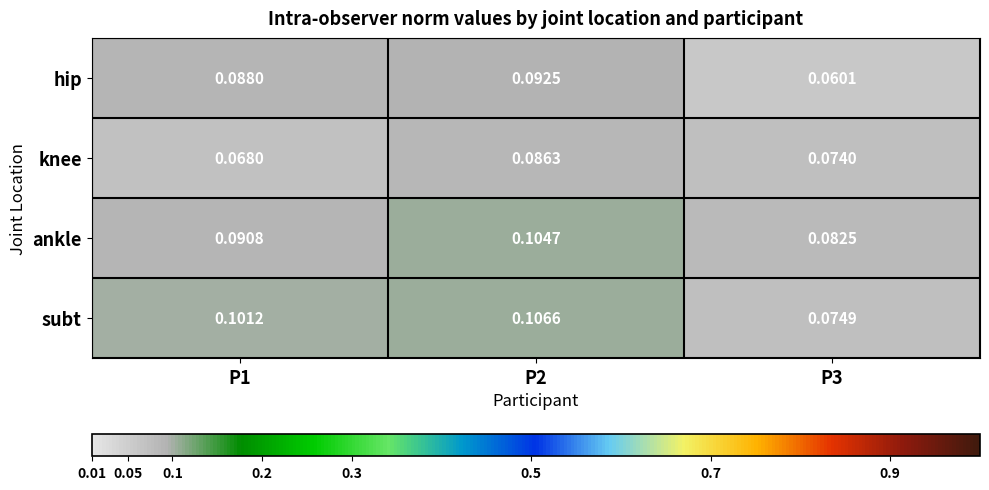

Which series has the largest range (max minus min)?

hip